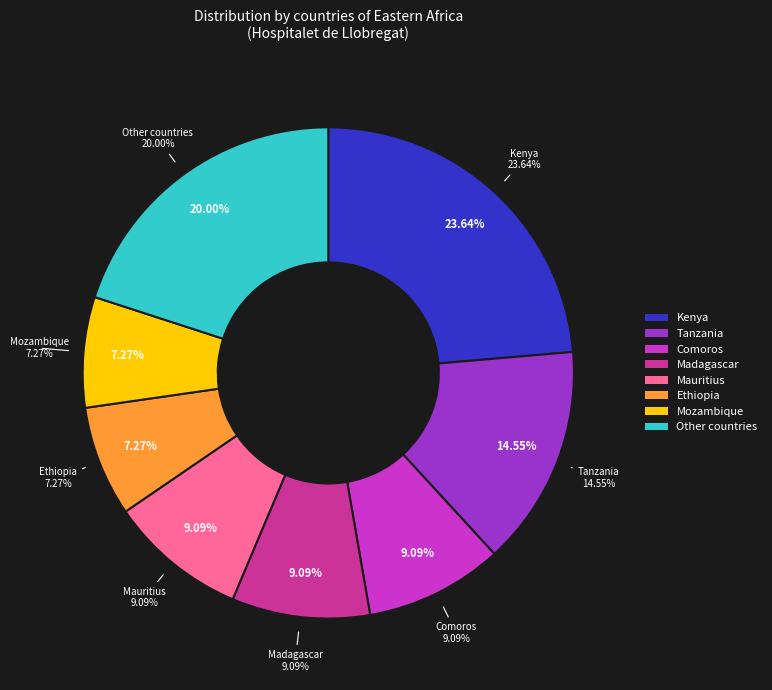

Rank the categories by value from lowest to highest.

Ethiopia, Mozambique, Comoros, Madagascar, Mauritius, Tanzania, Other countries, Kenya